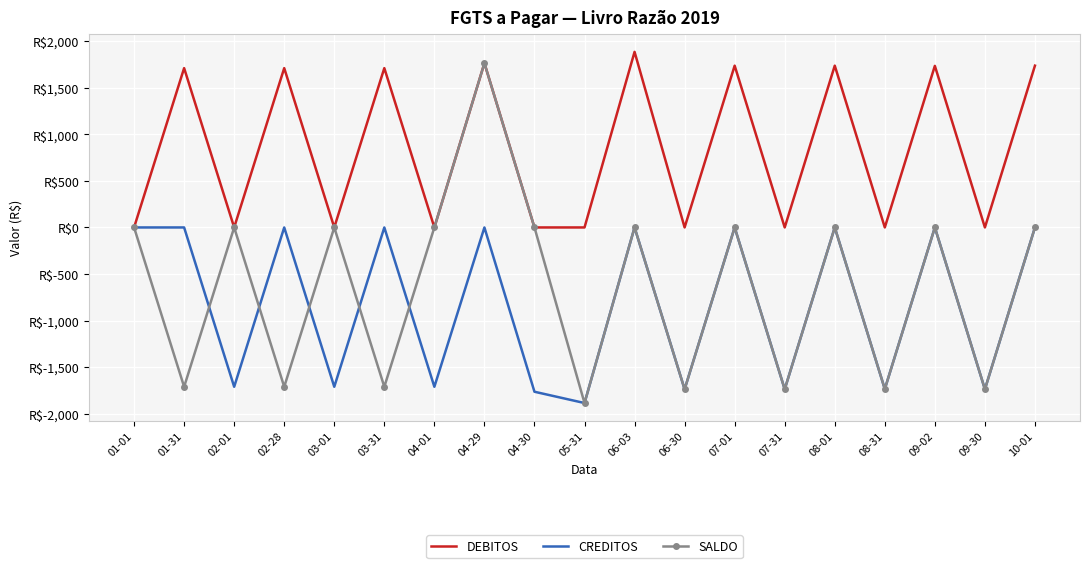

True or false: DEBITOS has more than 2 points higher than both neighbors.

True